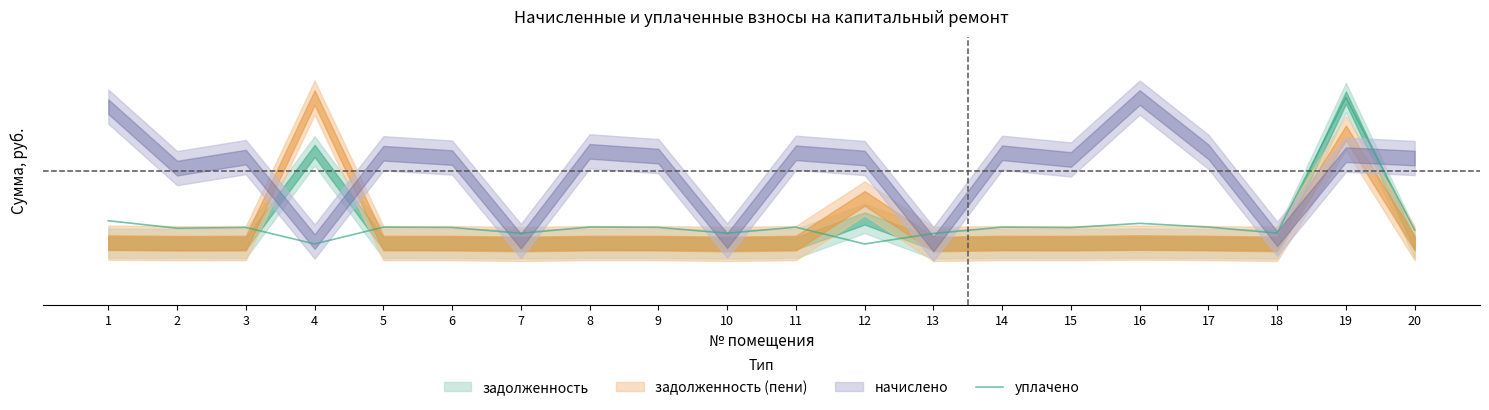

How many interior local peaks (higher than both neighbors) does the data have?

7